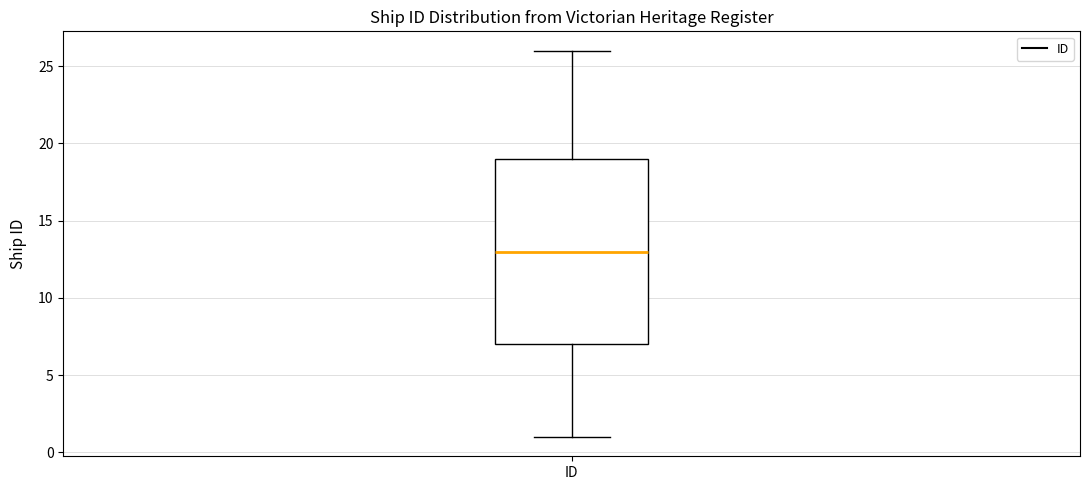

Where is the upper edge of the box for ID on the y-axis? The values are not printed on the chart, so give them approximately, as read against the axis.

19